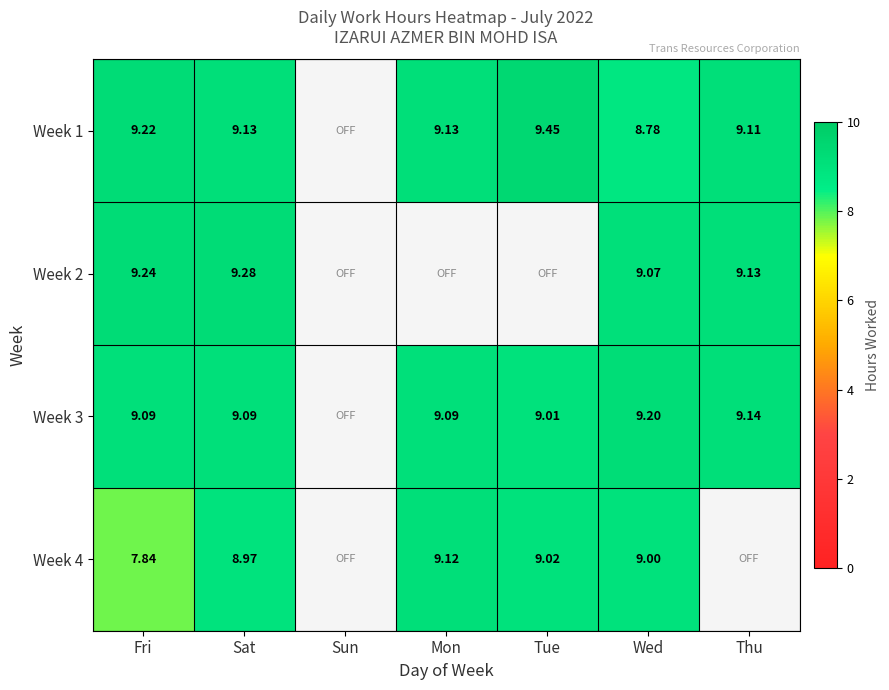

Is the value of Week 1 at Fri greater than the value of Week 4 at Tue?

Yes